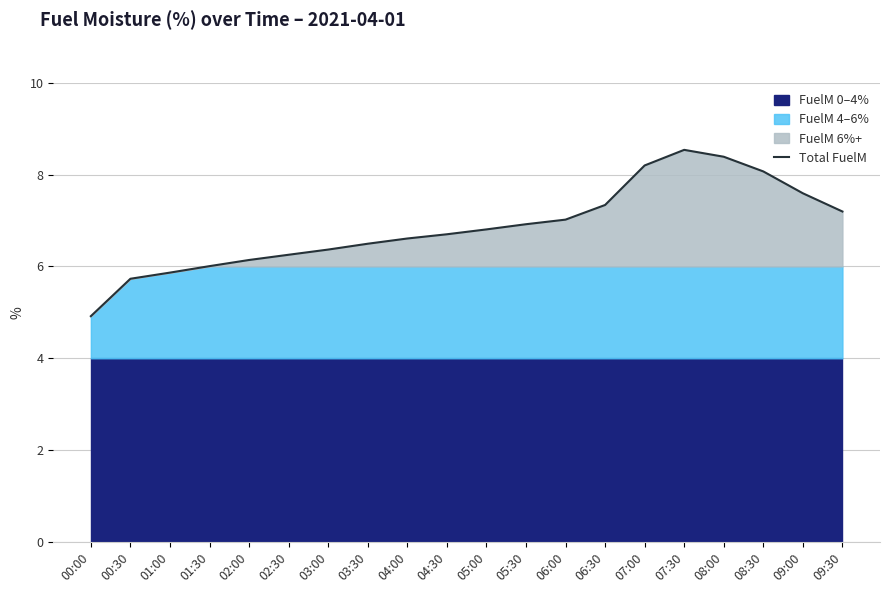

The value at 08:00 is 11.2. True or false?

False